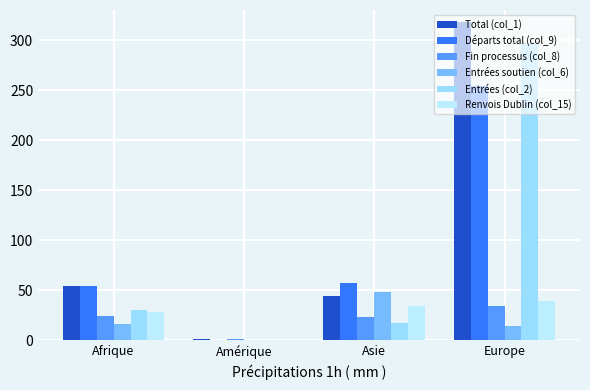

At which label is Départs total (col_9) closest to 127?

Asie